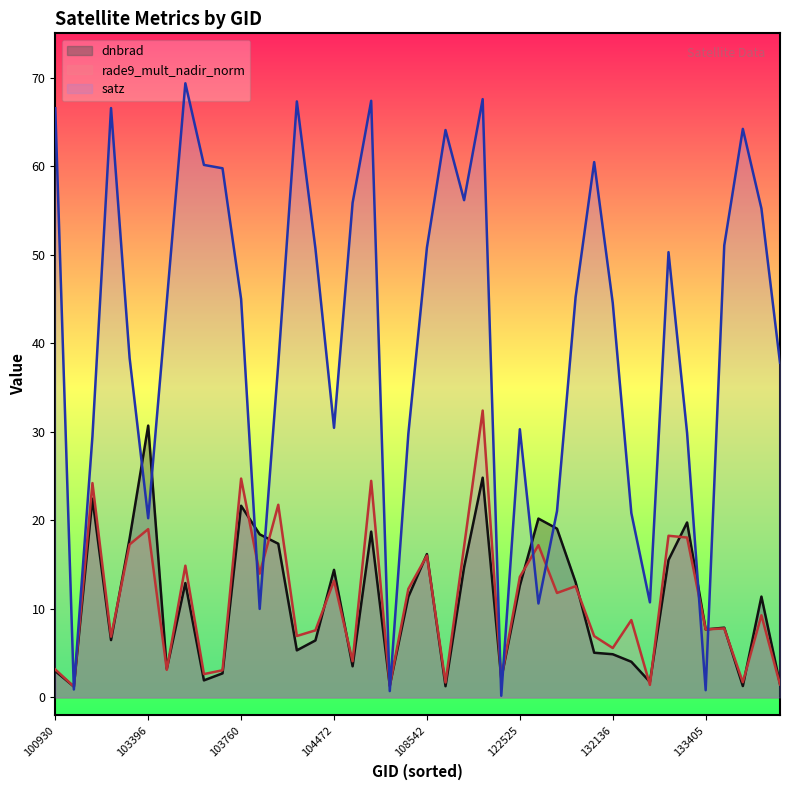

How many times do dnbrad and satz cross each other?

14